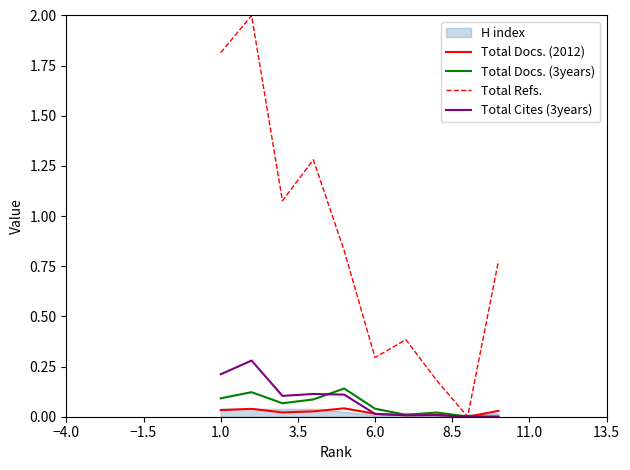

True or false: Total Cites (3years) has a value of 0.3 at 1.0.

False